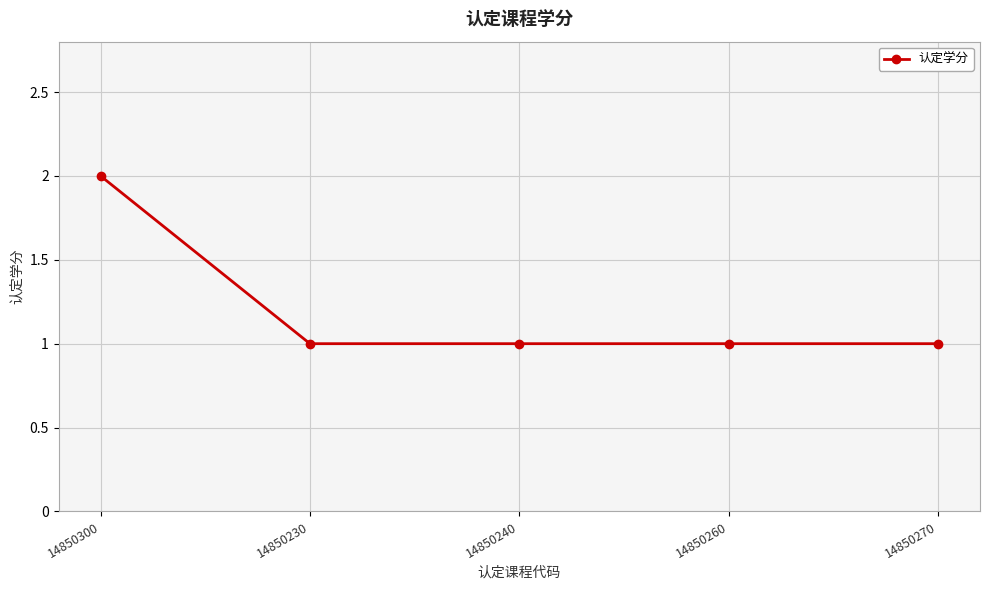

How many lines are shown in the chart?

1